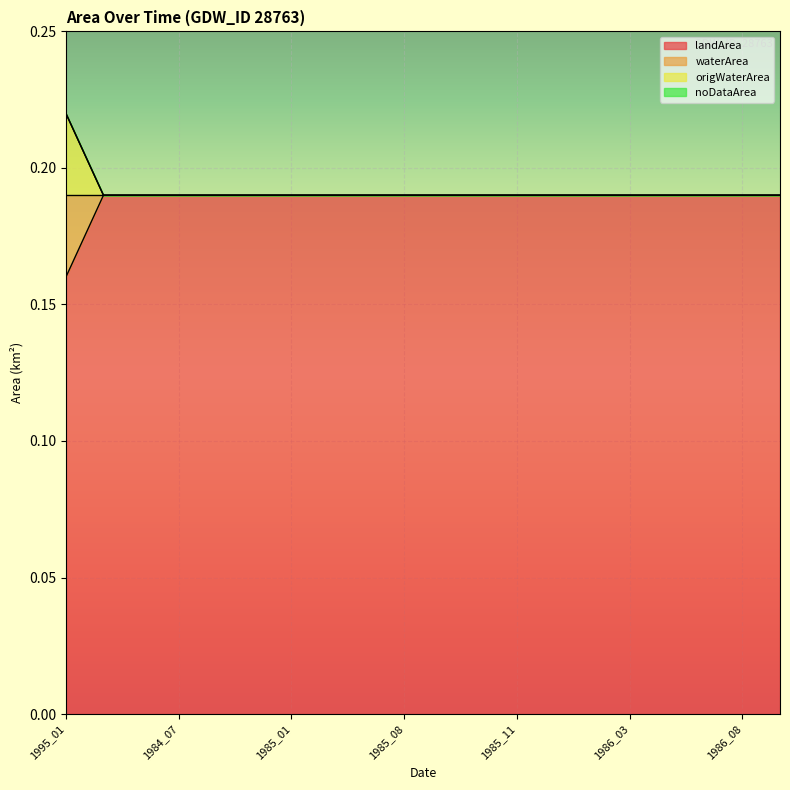

Does the chart display data point markers on the line(s)?

No